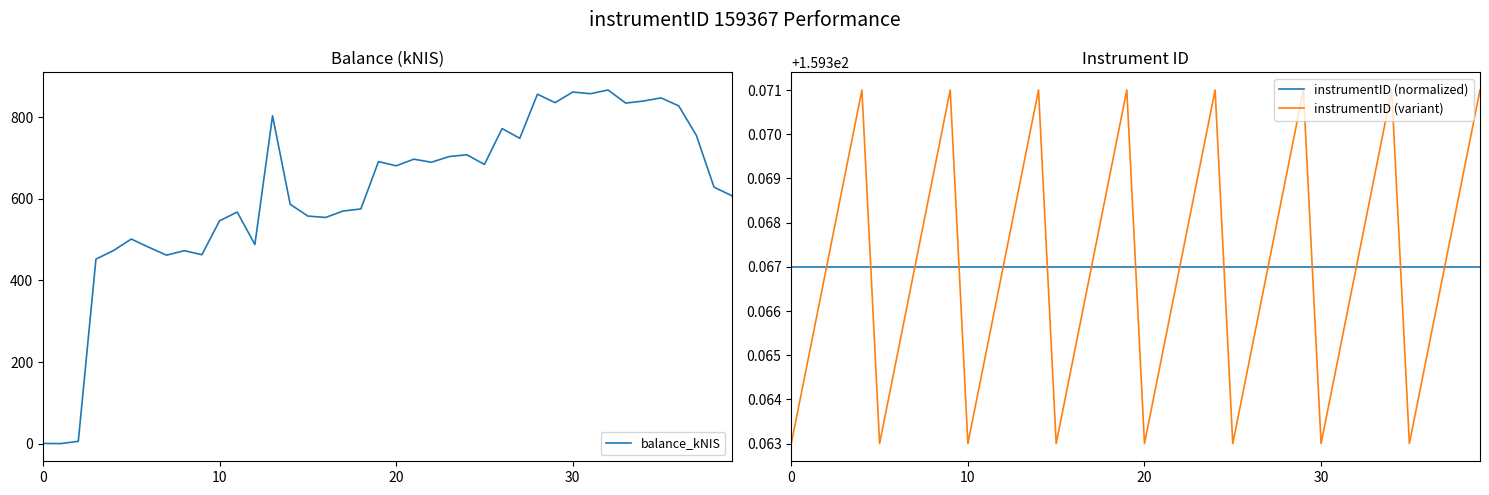

True or false: instrumentID (normalized) has more than 0 points higher than both neighbors.

False